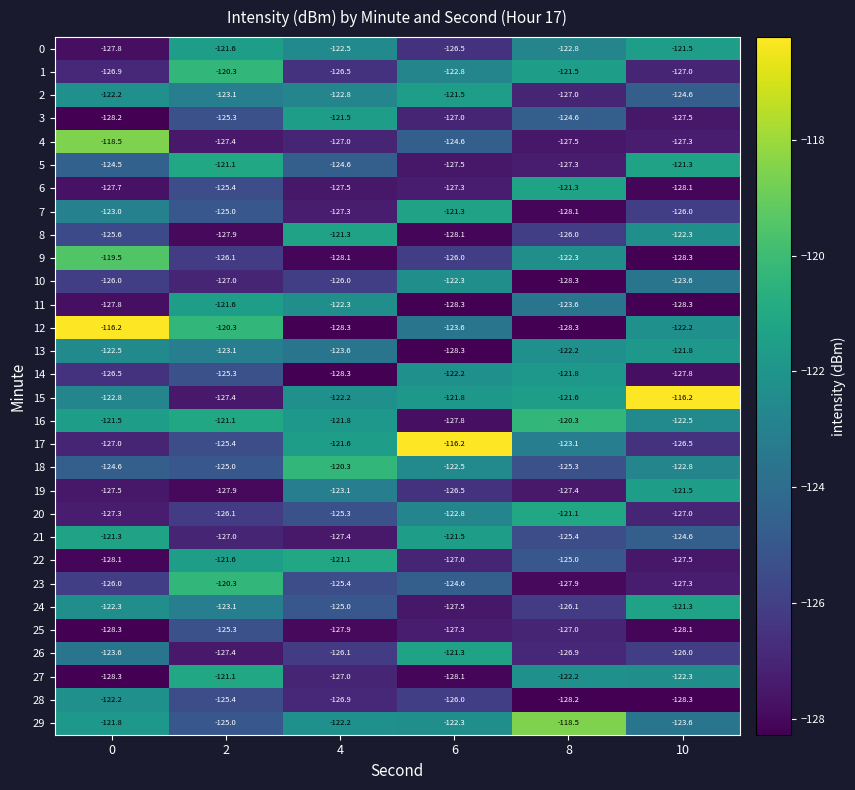

List the labels in order of 4 value, smallest first.

8, 2, 10, 4, 6, 0